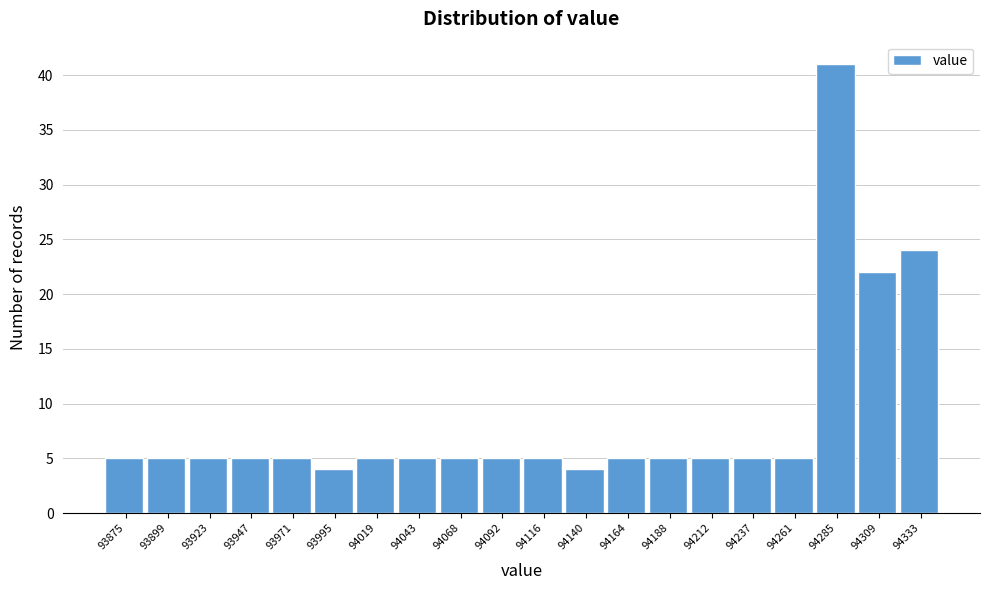

Reading left to right, extract all data points from this chart.

5	5	5	5	5	4	5	5	5	5	5	4	5	5	5	5	5	41	22	24